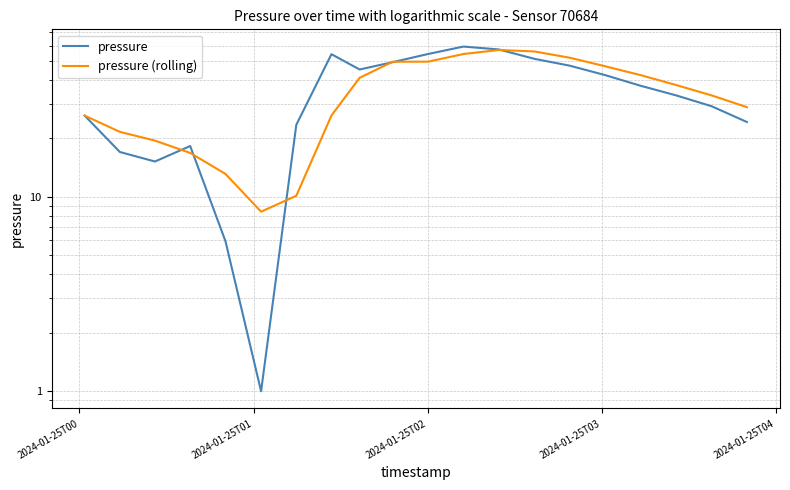

Does the chart have visible grid lines?

Yes